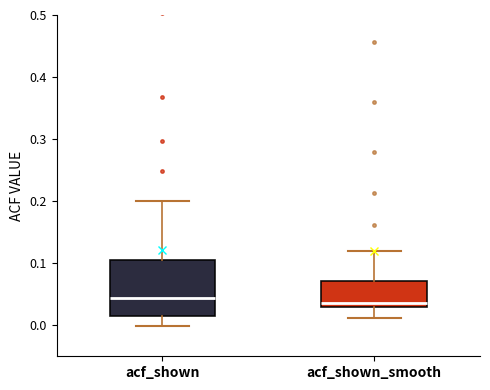

Which box is the tallest, from its lower edge to its upper edge?

acf_shown